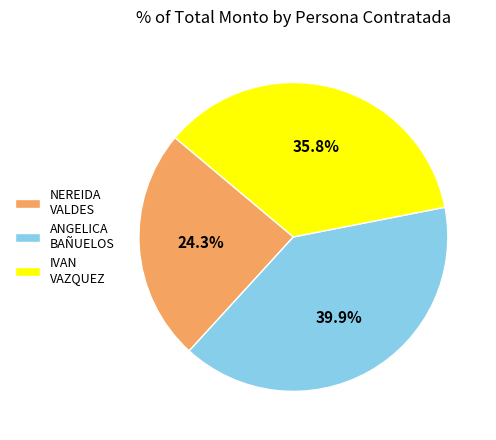

What is the smallest slice in the pie chart?

NEREIDA VALDES